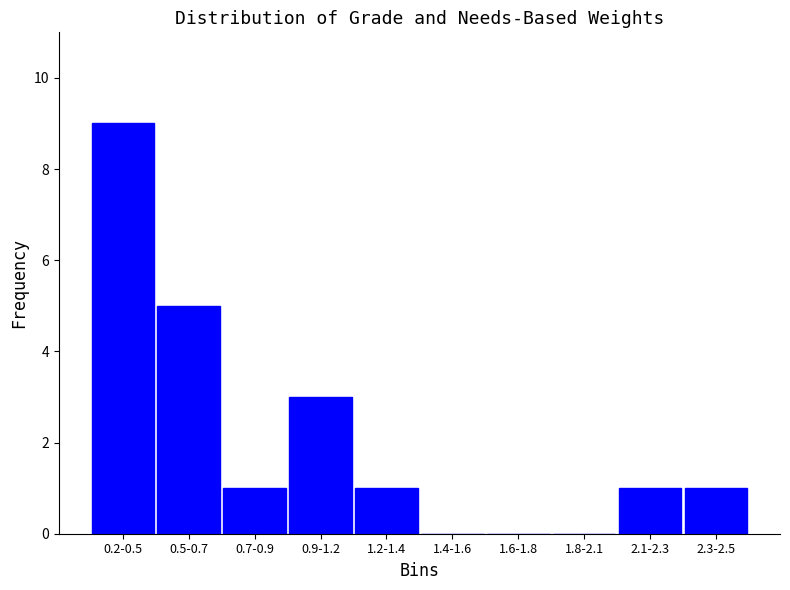

Reading left to right, what are all the values shown in this chart?

0.2-0.5=9	0.5-0.7=5	0.7-0.9=1	0.9-1.2=3	1.2-1.4=1	1.4-1.6=0	1.6-1.8=0	1.8-2.1=0	2.1-2.3=1	2.3-2.5=1